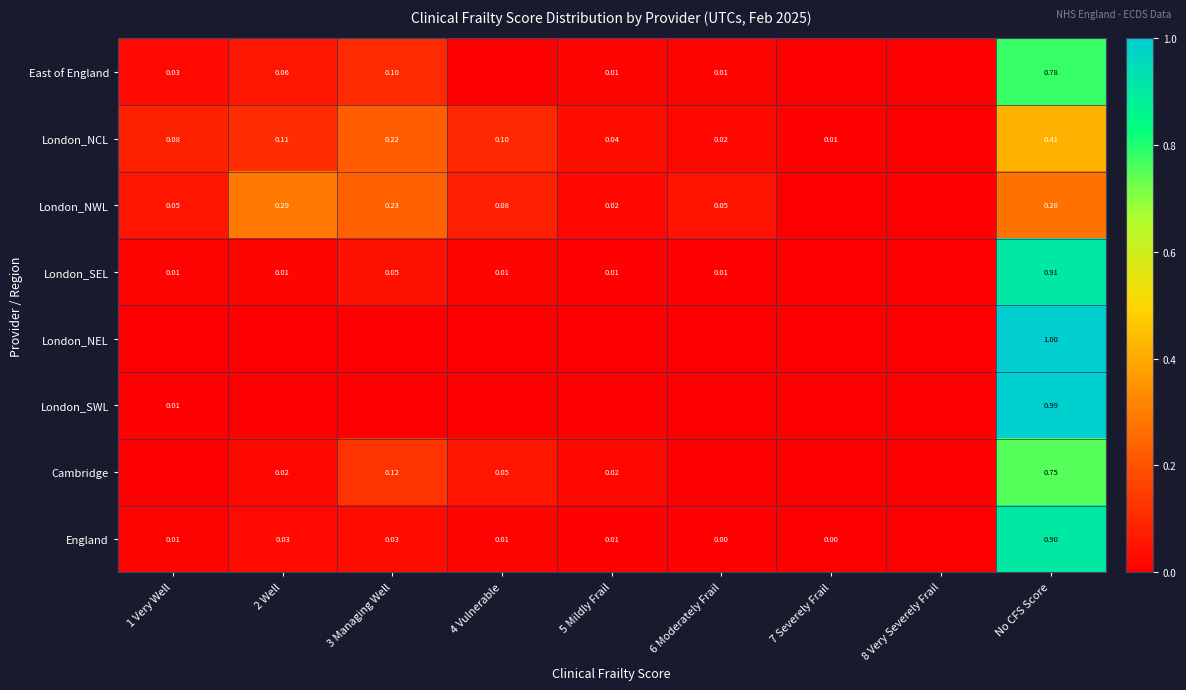

Count the number of data series in this chart.

8